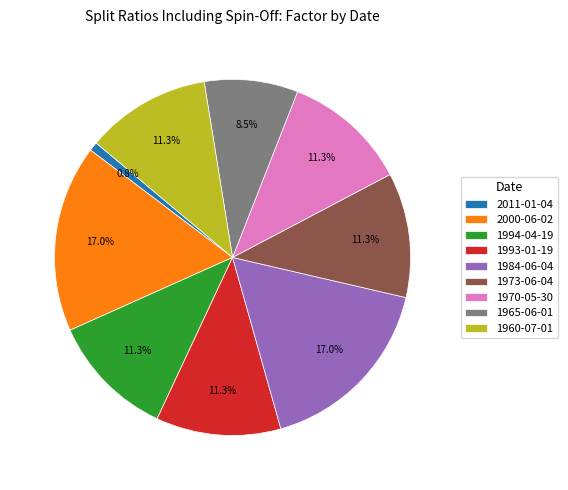

Which category has the smallest portion of the pie?

2011-01-04